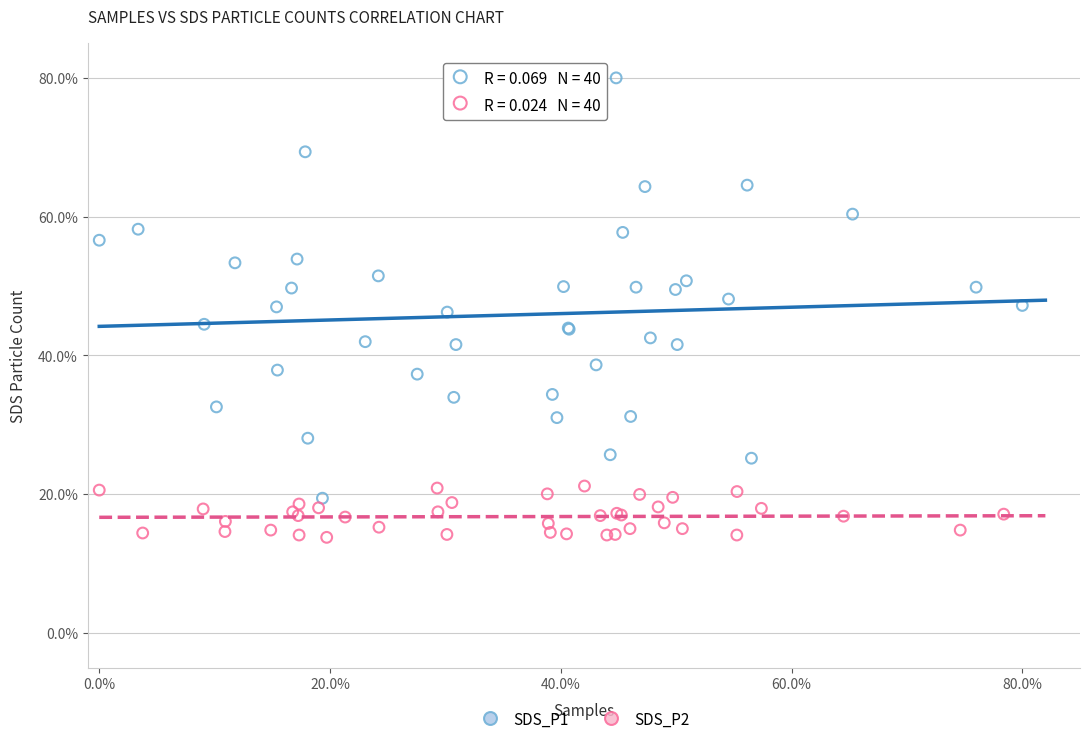

Which series contains the highest Y value?

SDS_P1